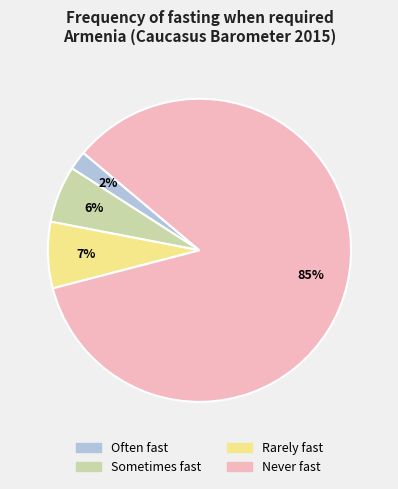

How many segments does this pie chart have?

4